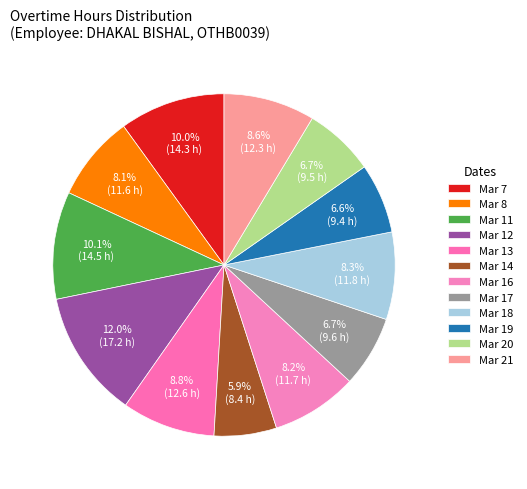

What is the largest slice in the pie chart?

Mar 12